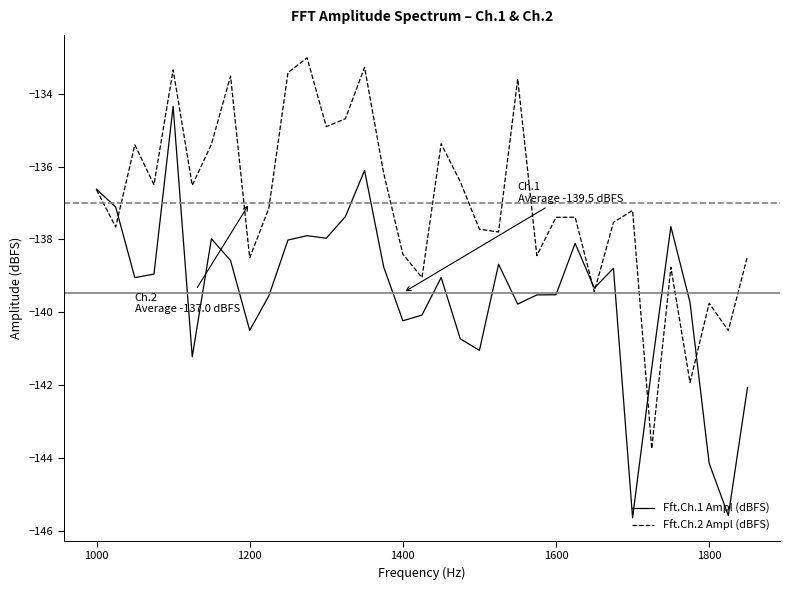

List the series in order of their peak value, lowest first.

Fft.Ch.1 Ampl (dBFS), Fft.Ch.2 Ampl (dBFS)